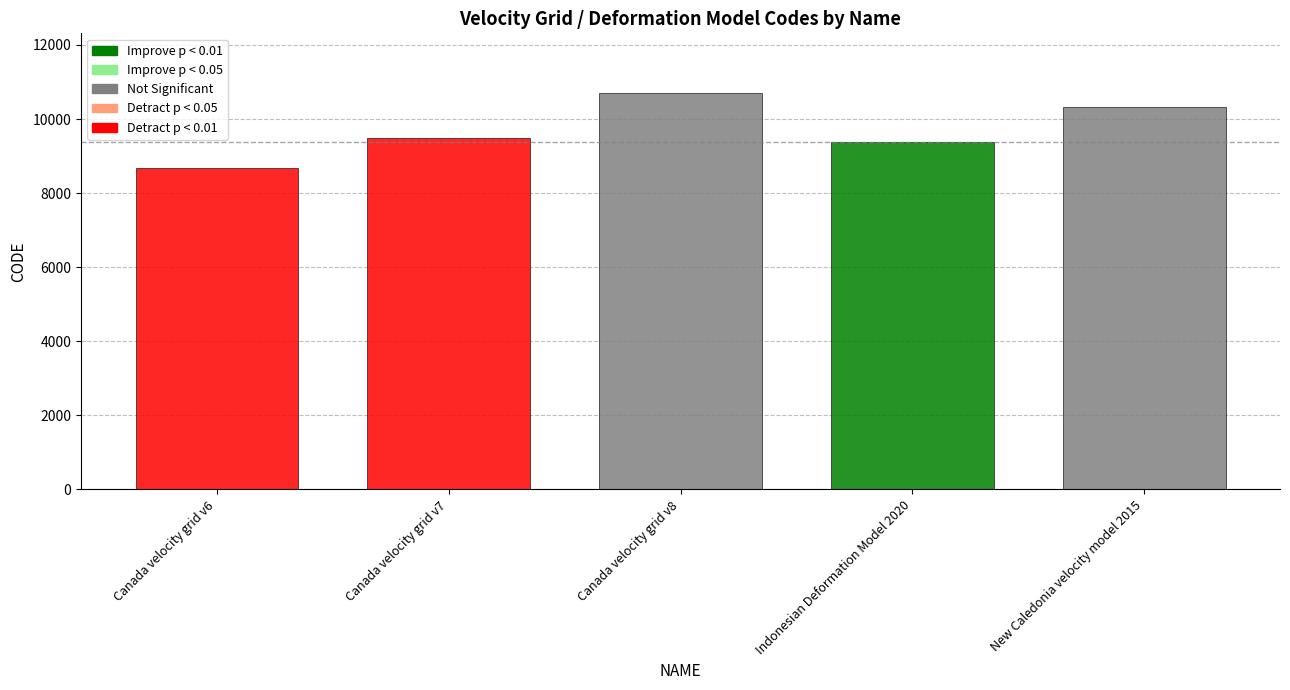

Is it true that the value at Indonesian Deformation Model 2020 is 5775?

False